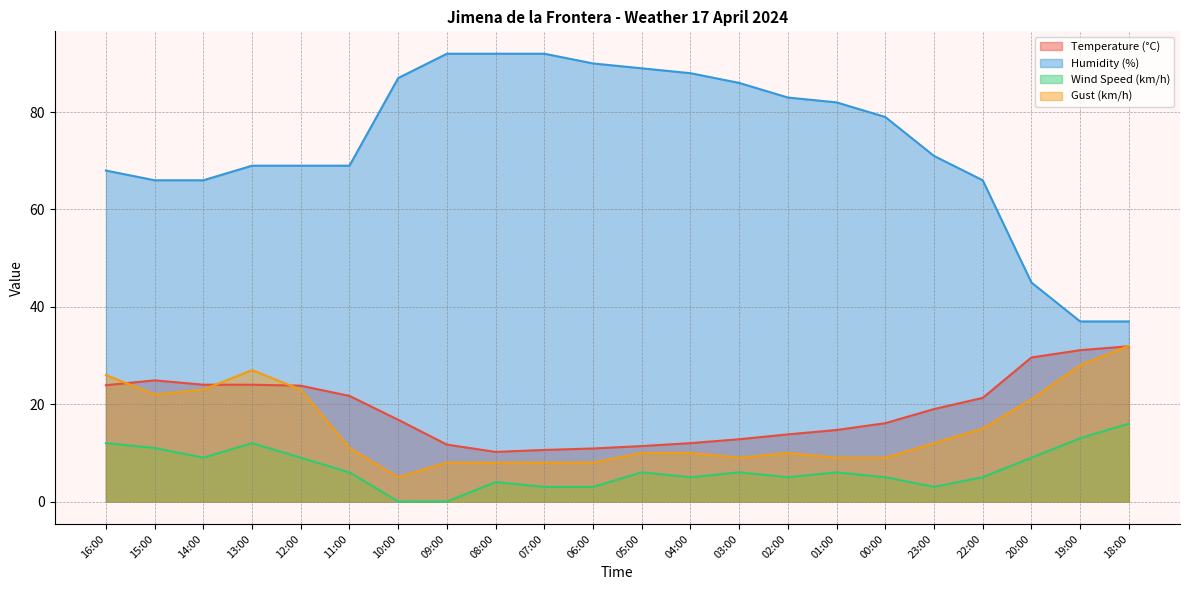

Which series changed the most between 09:00 and 19:00?

Humidity (%)